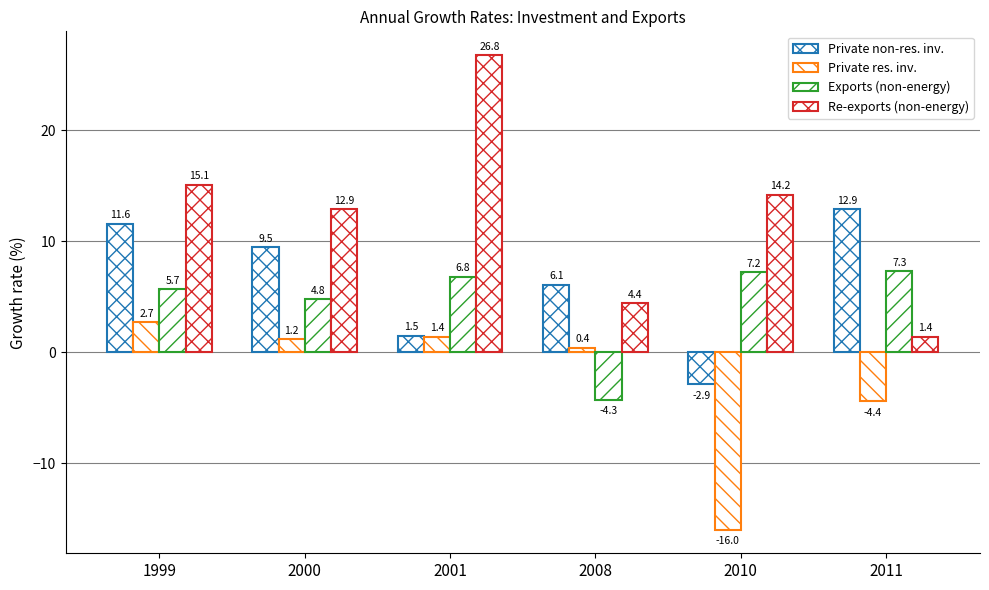

How many bars are there in each group?

4